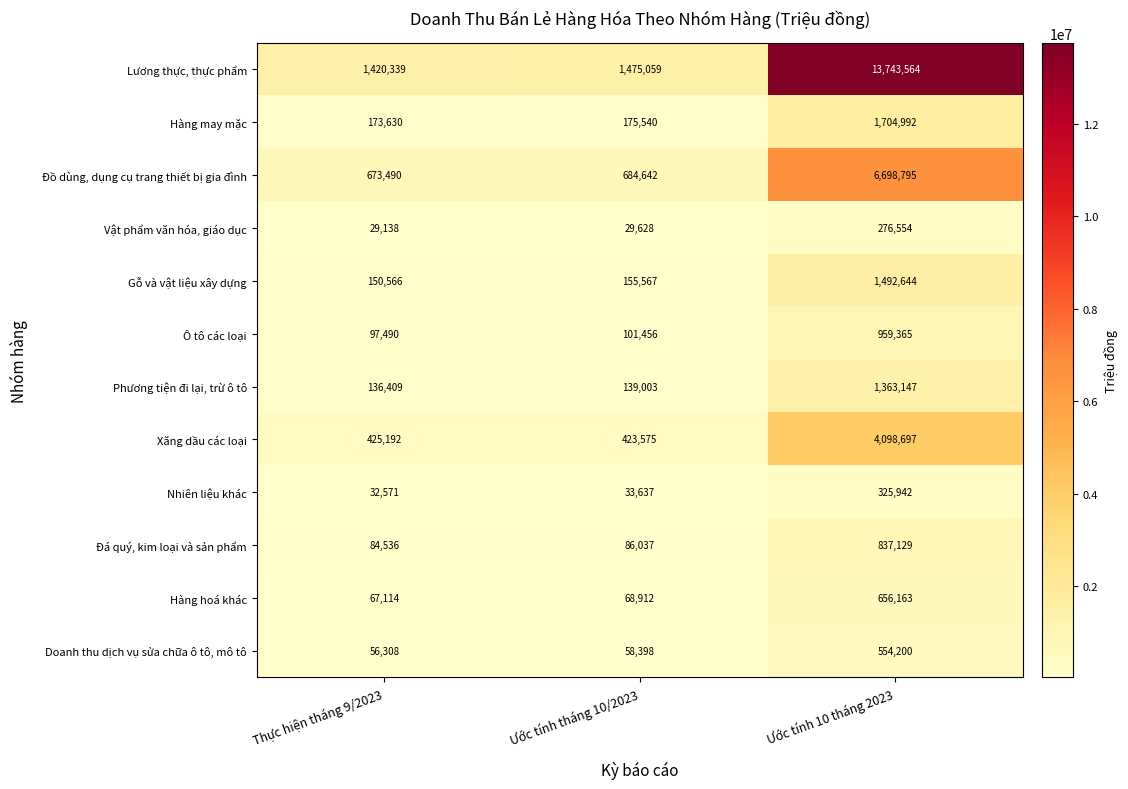

Where is Đồ dùng, dụng cụ trang thiết bị gia đình nearest to the value 3686142?

Ước tính tháng 10/2023